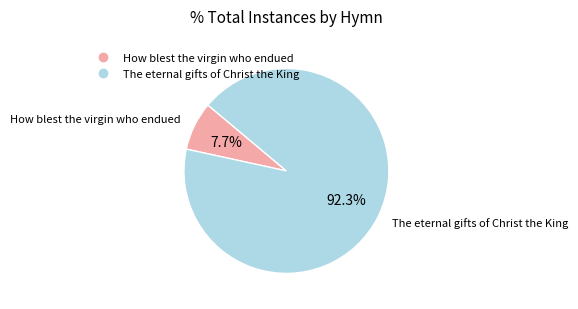

Which has a higher value, How blest the virgin who endued or The eternal gifts of Christ the King?

The eternal gifts of Christ the King